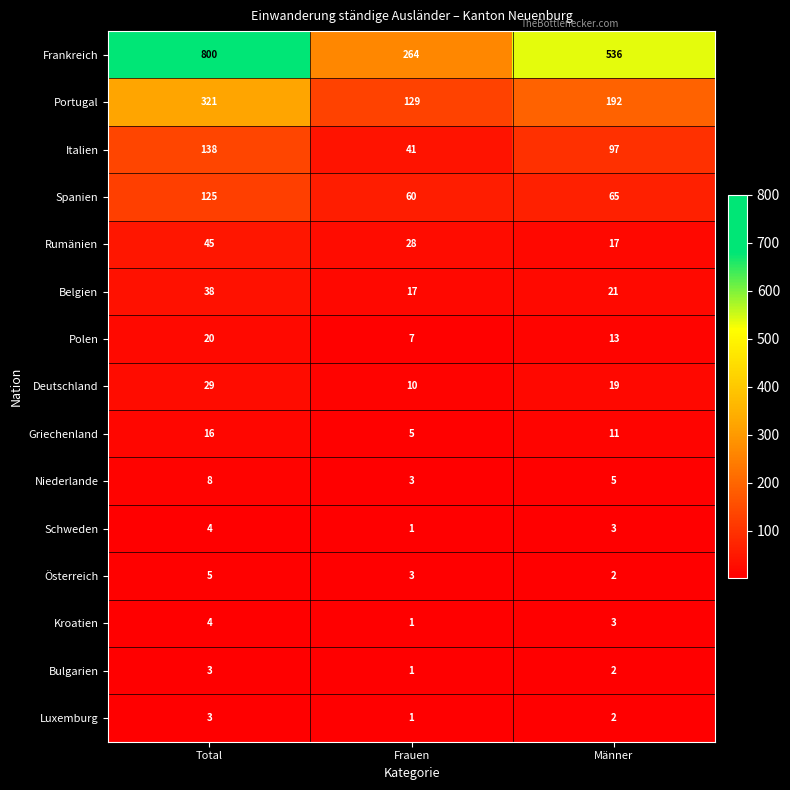

What is the difference between the maximum and second lowest values in the Spanien series?

60